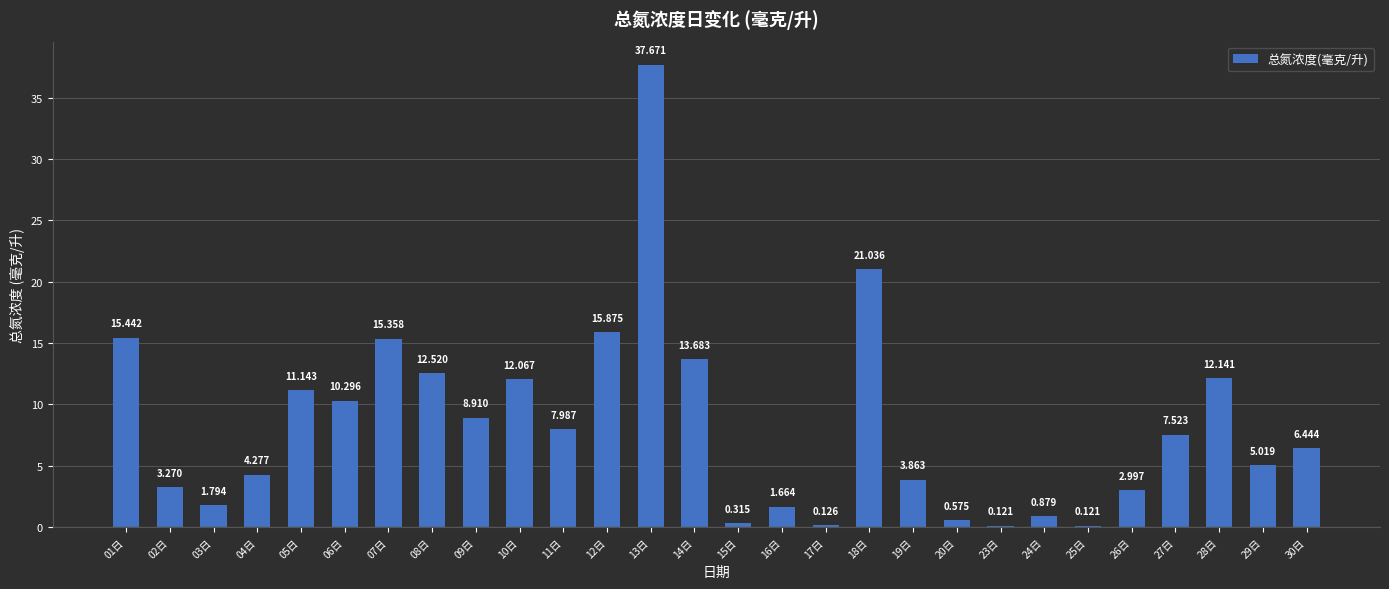

How many data points are above 7?

14